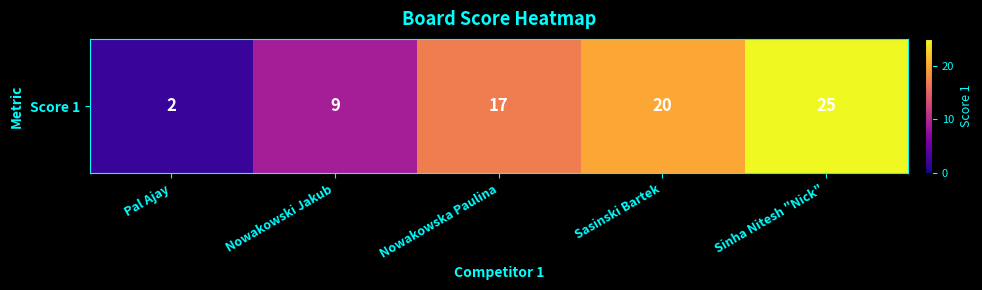

What is the difference between the maximum and minimum values?

23